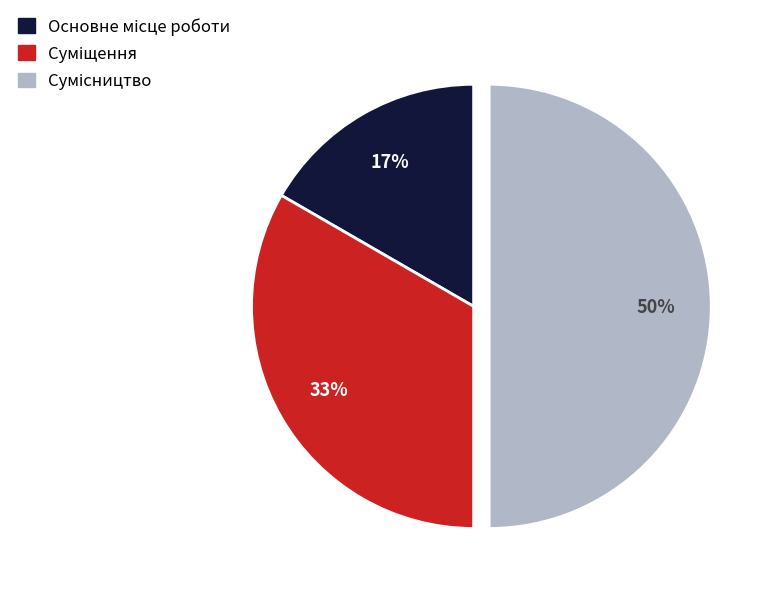

To the nearest percent, what is the difference between the largest and smallest slice percentages?

33%